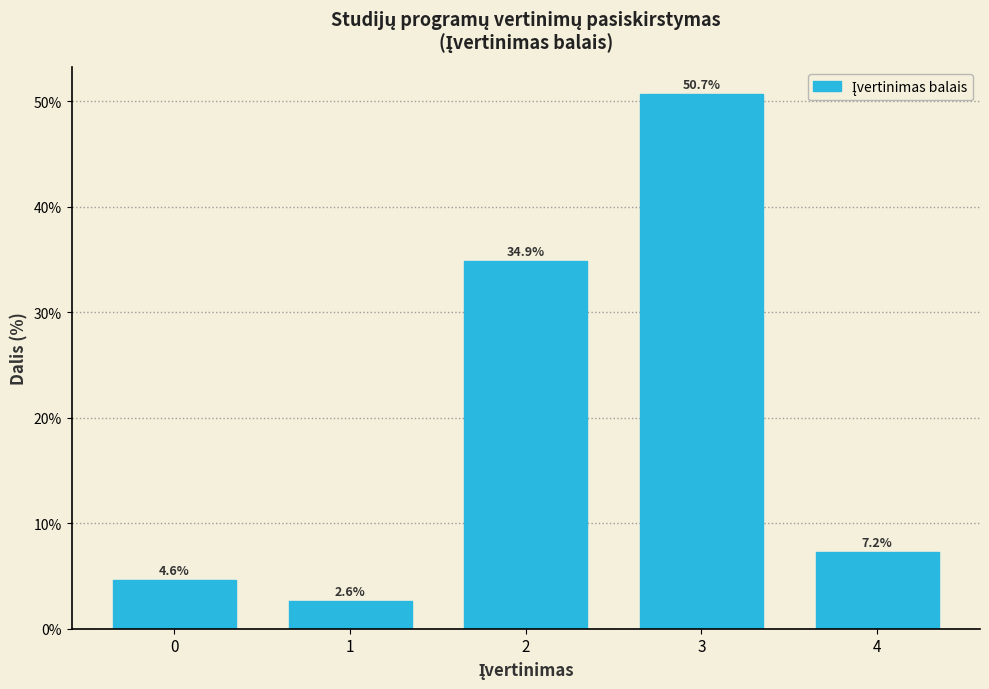

Reading right to left, what are all the values shown in this chart?

4=7.2	3=50.7	2=34.9	1=2.6	0=4.6